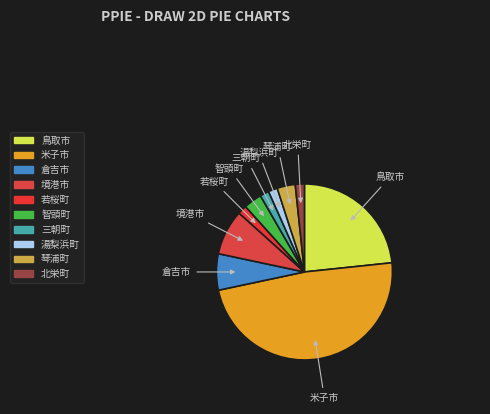

What is the largest slice in the pie chart?

米子市